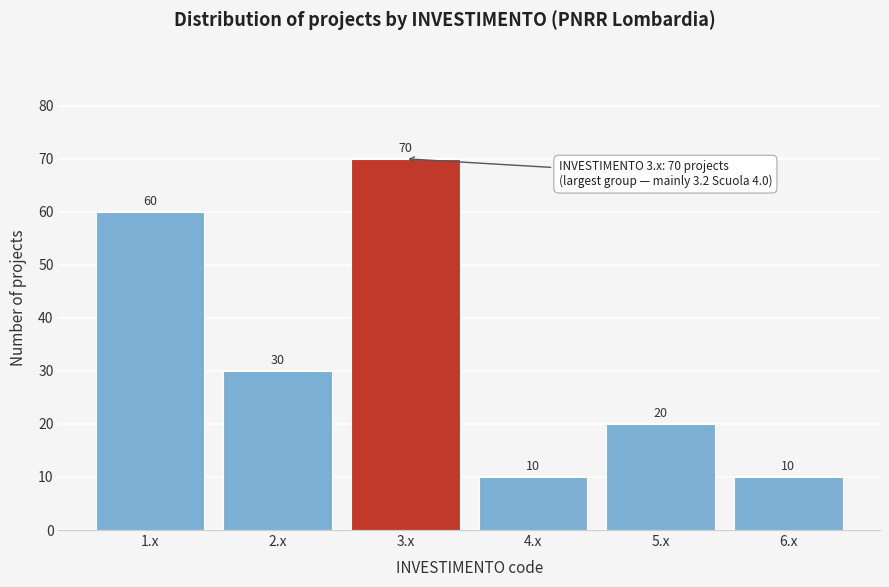

Reading right to left, what are all the values shown in this chart?

6.x=10	5.x=20	4.x=10	3.x=70	2.x=30	1.x=60